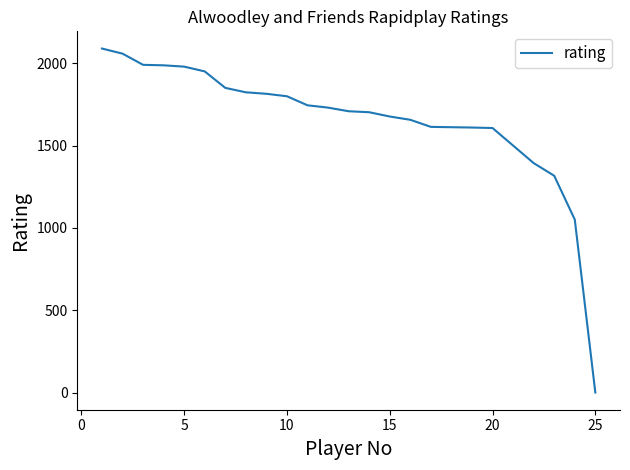

What is the difference between the maximum and minimum values?

2090